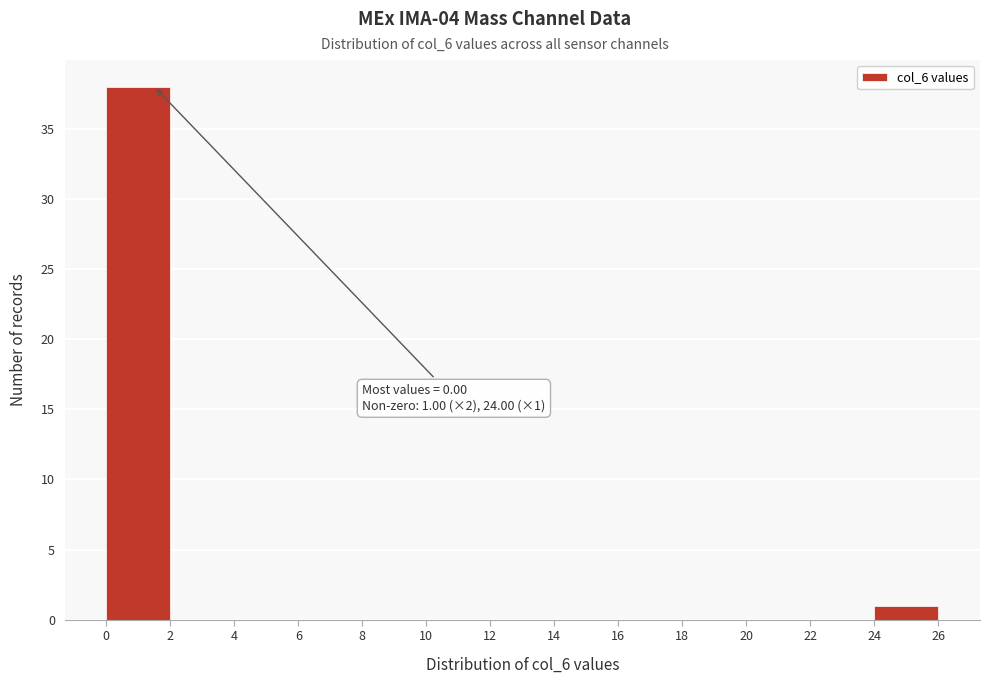

Over which range of the x-axis is the bar tallest?

0 to 2